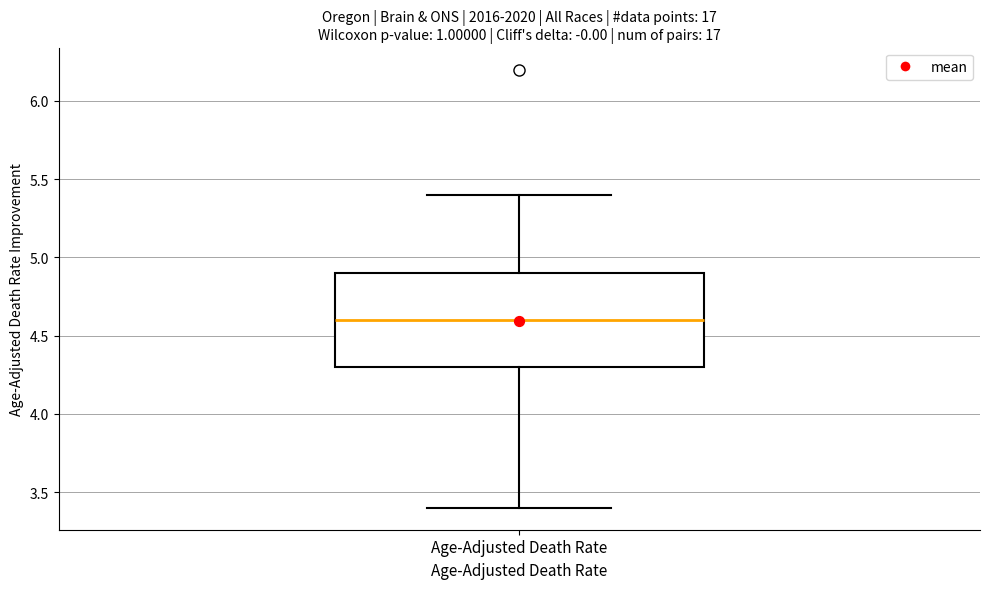

Where is the lower edge of the box for Age-Adjusted Death Rate on the y-axis? The values are not printed on the chart, so give them approximately, as read against the axis.

4.3